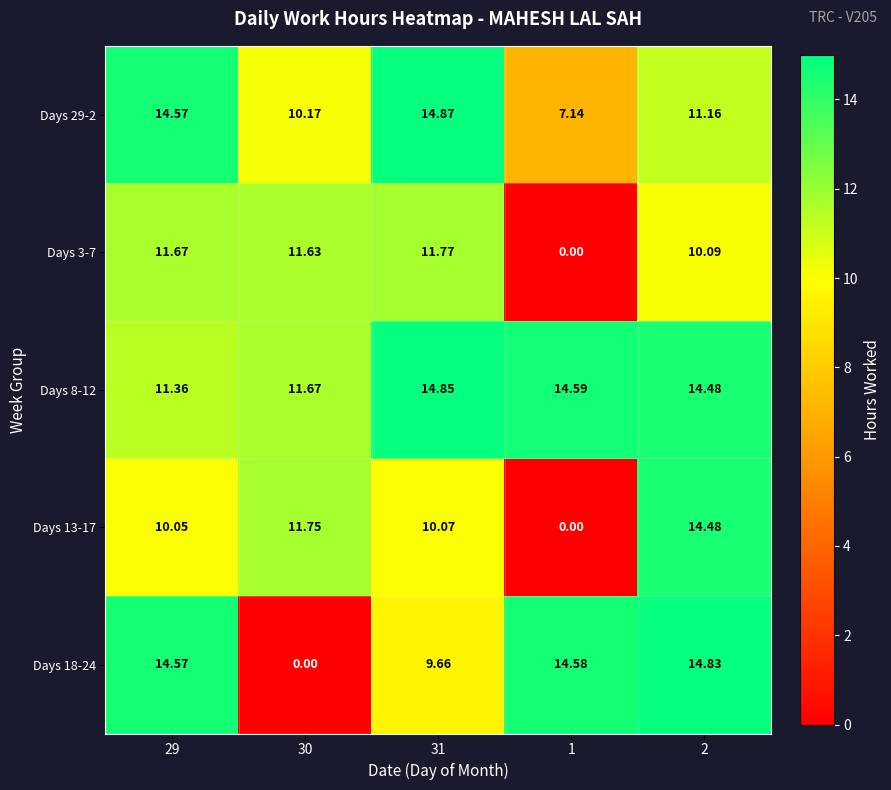

How many data points in Days 13-17 are above 10?

4